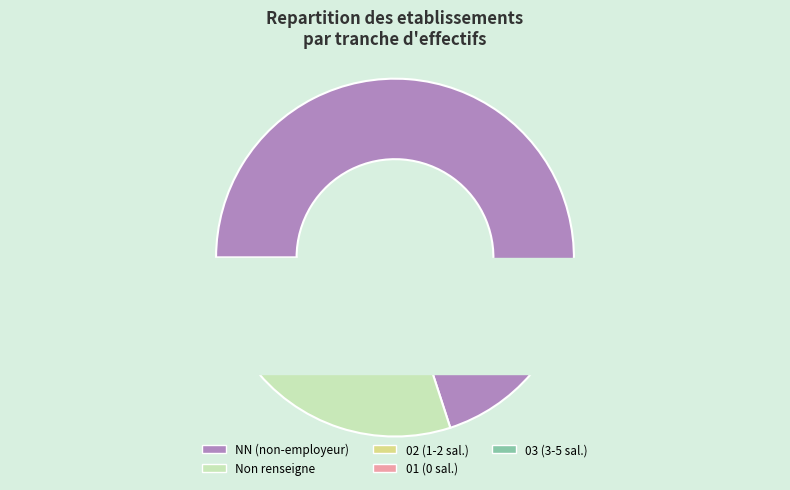

Which slice is the largest?

NN